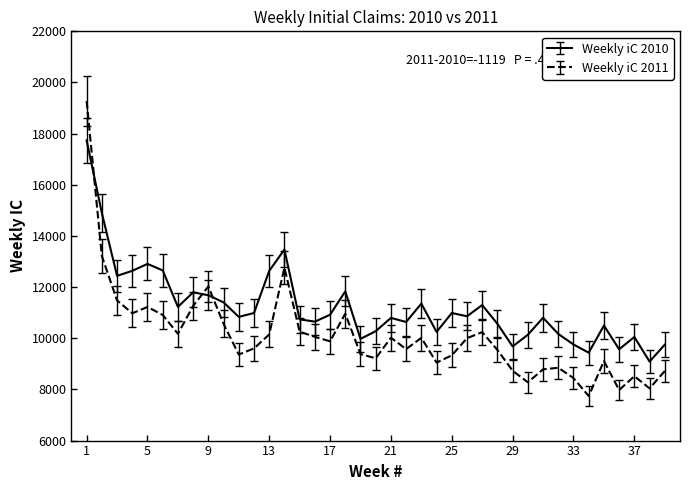

Which series has the largest total across all categories?

Weekly iC 2010